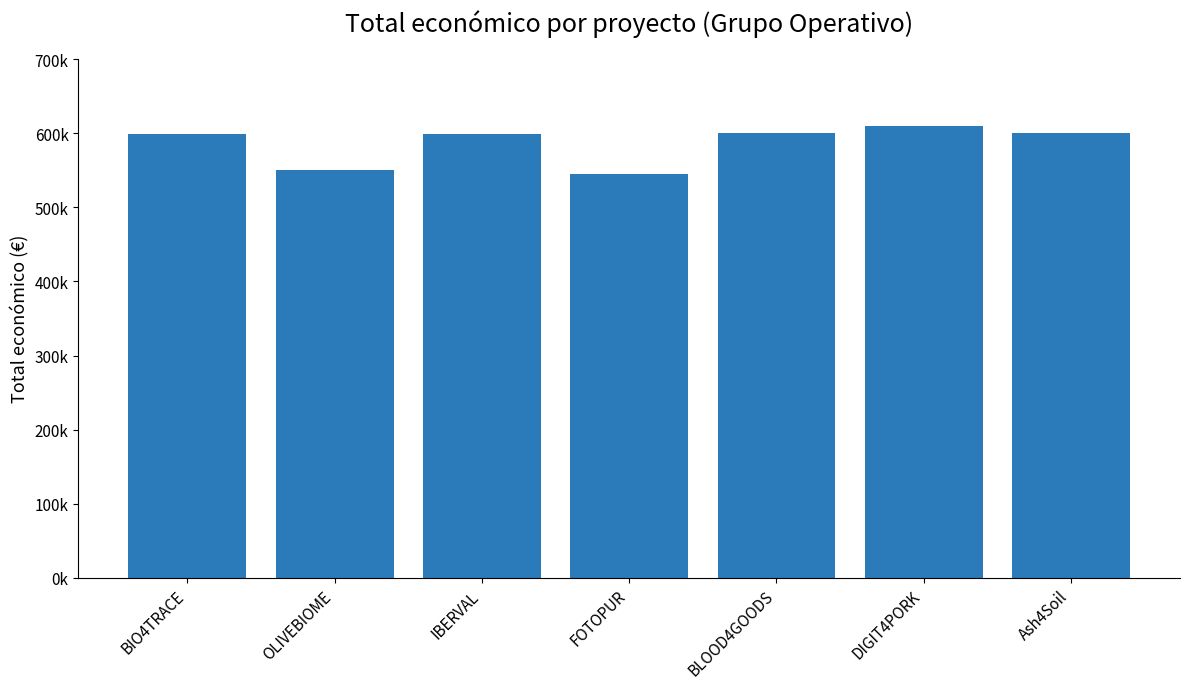

Does the chart contain any negative values?

No